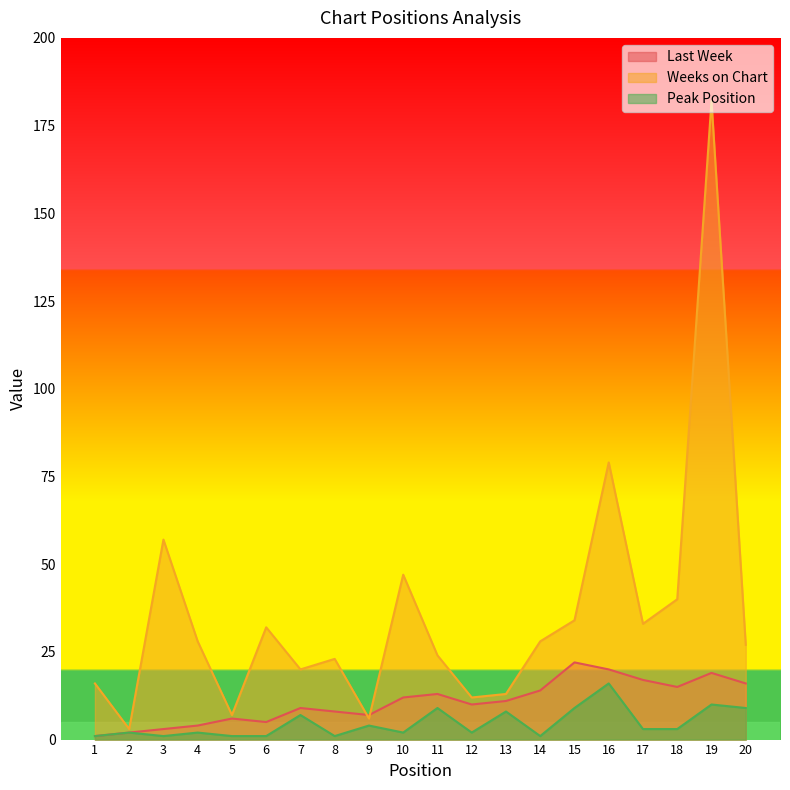

Which label corresponds to the largest value in the chart?

19